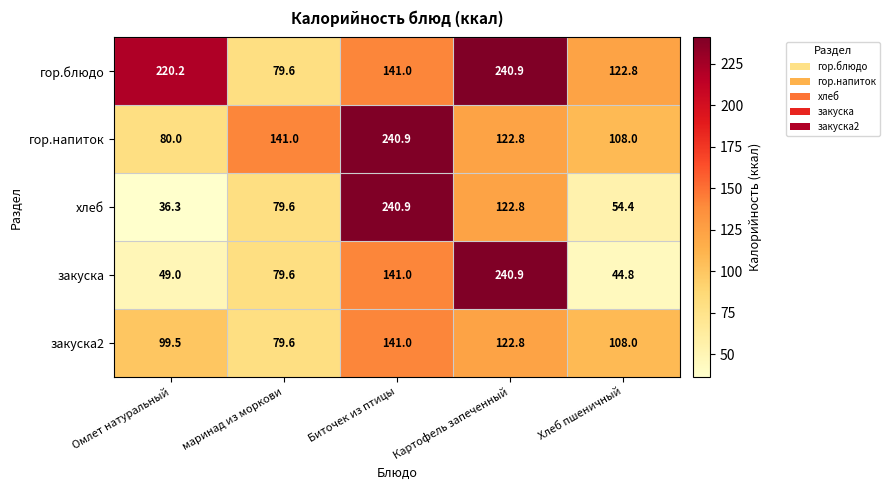

Between Омлет натуральный and Биточек из птицы, which series saw the biggest shift?

хлеб